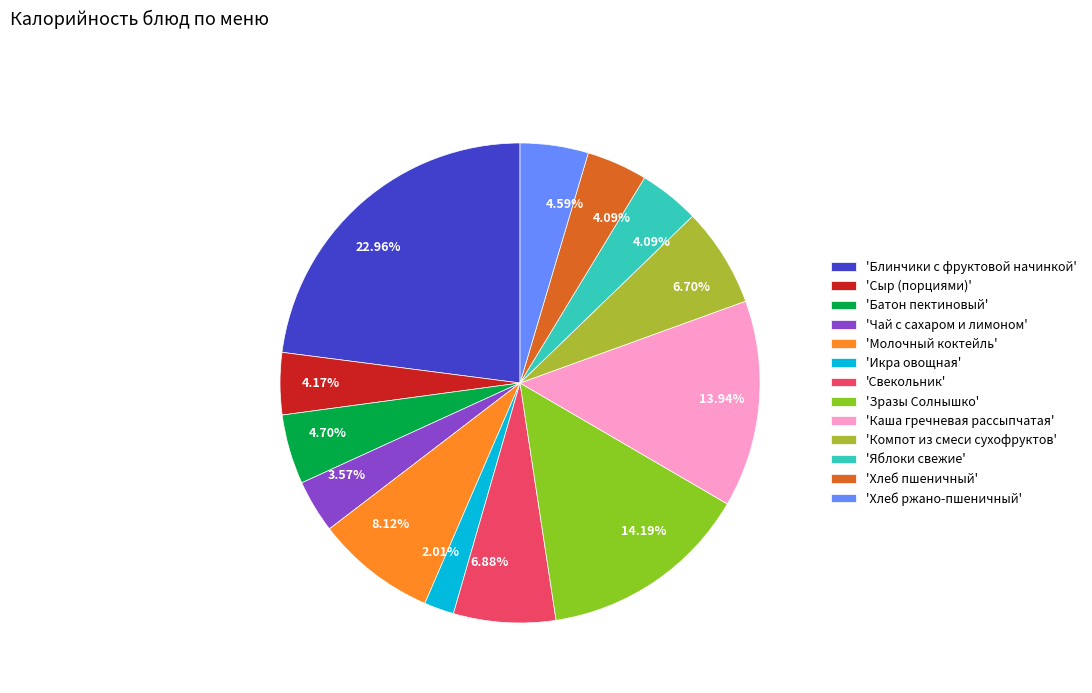

Is there a majority slice in this chart?

No